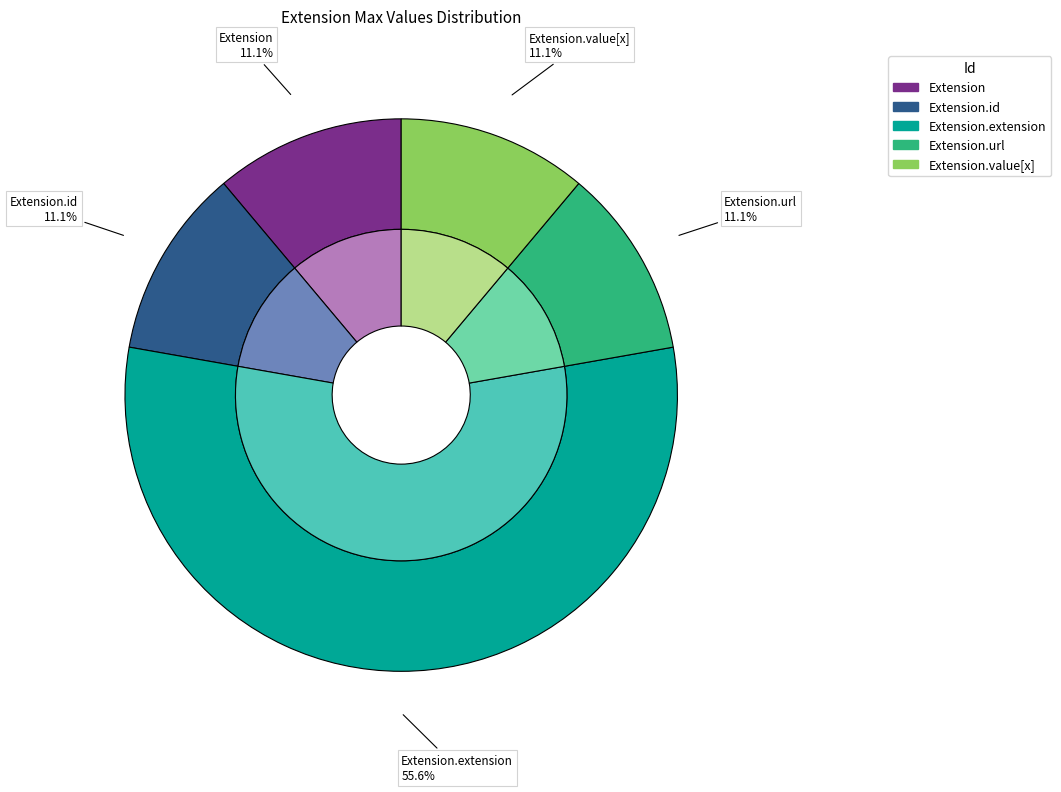

To the nearest percent, what is the average slice percentage?

20%